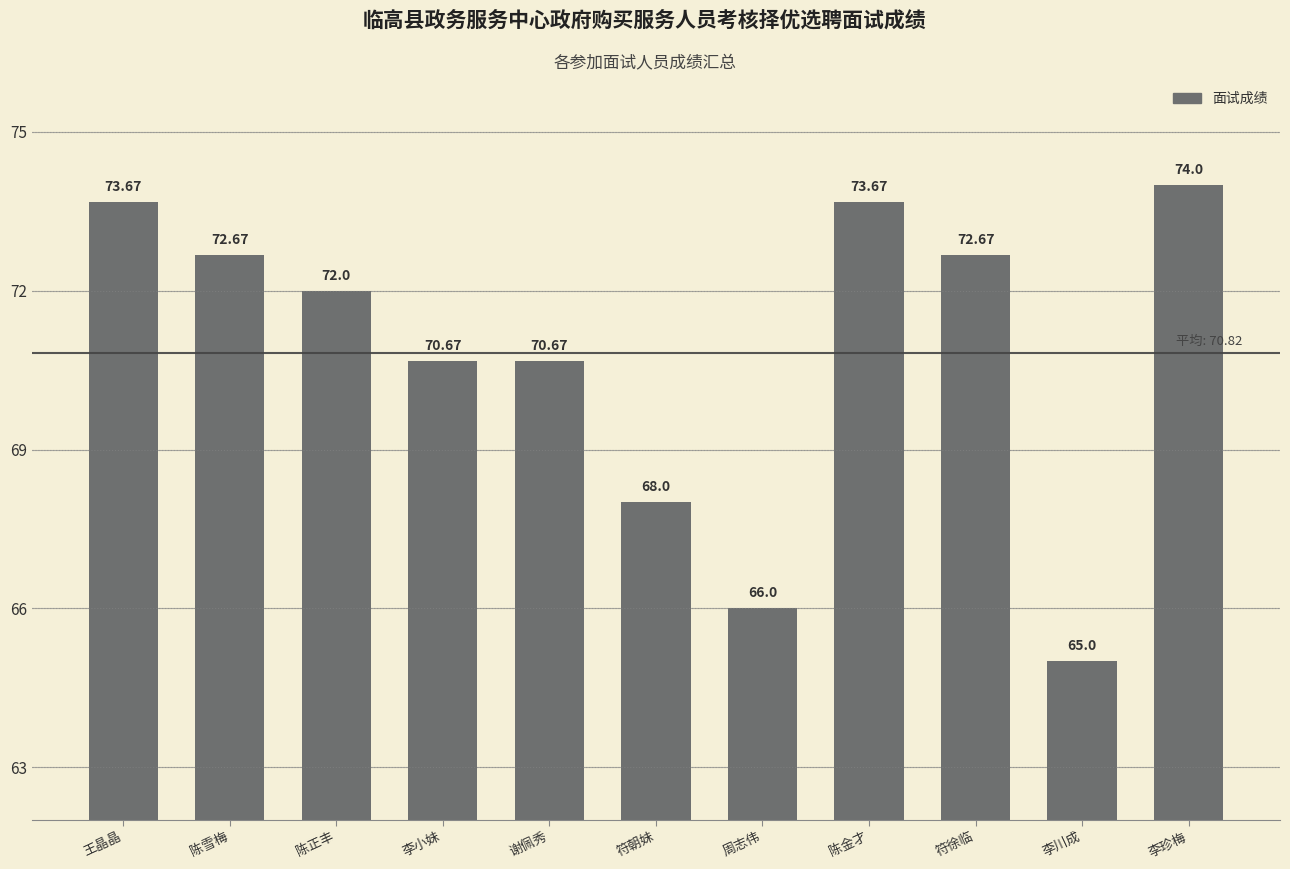

What is the difference between the maximum and minimum values?

9.0